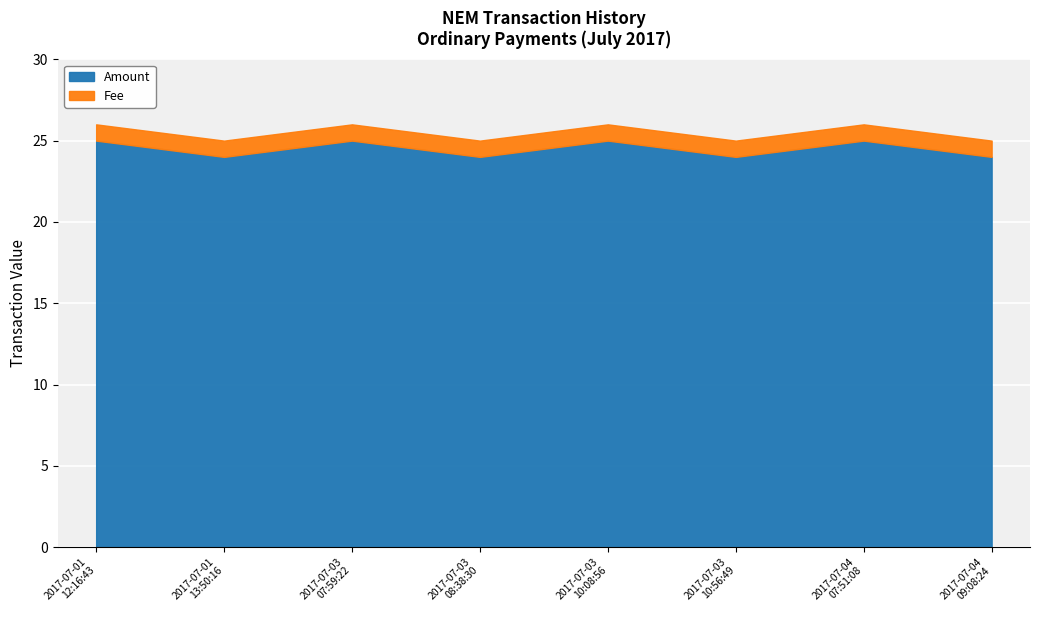

True or false: Fee and Amount intersect in this chart.

False